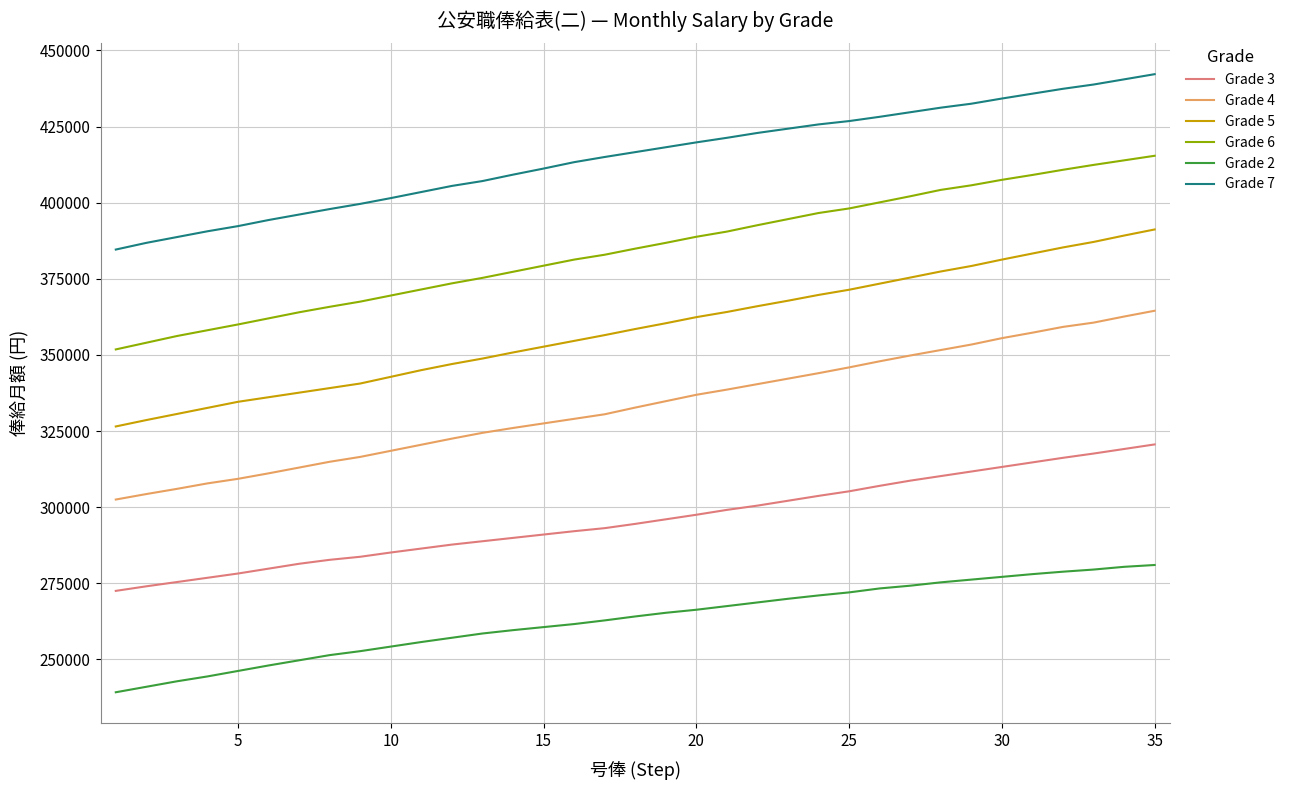

Rank the series by their maximum value, from highest to lowest.

Grade 7, Grade 6, Grade 5, Grade 4, Grade 3, Grade 2